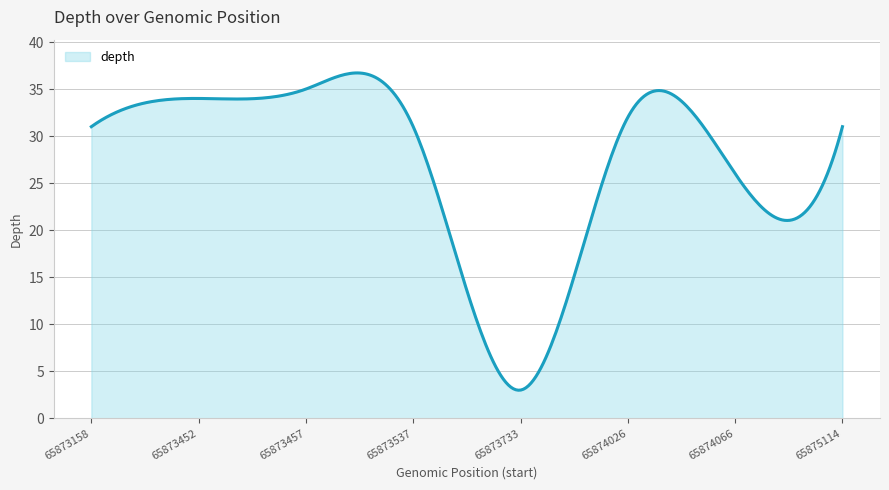

What is the minimum value shown in the chart?

3.0